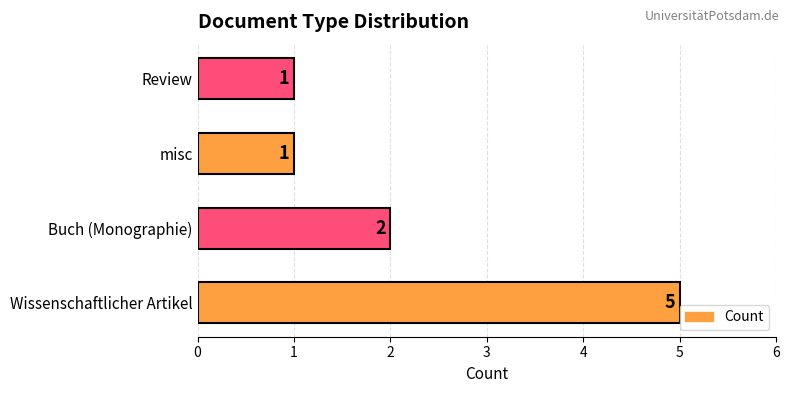

Reading top to bottom, list all the values displayed in this chart.

Review=1	misc=1	Buch (Monographie)=2	Wissenschaftlicher Artikel=5